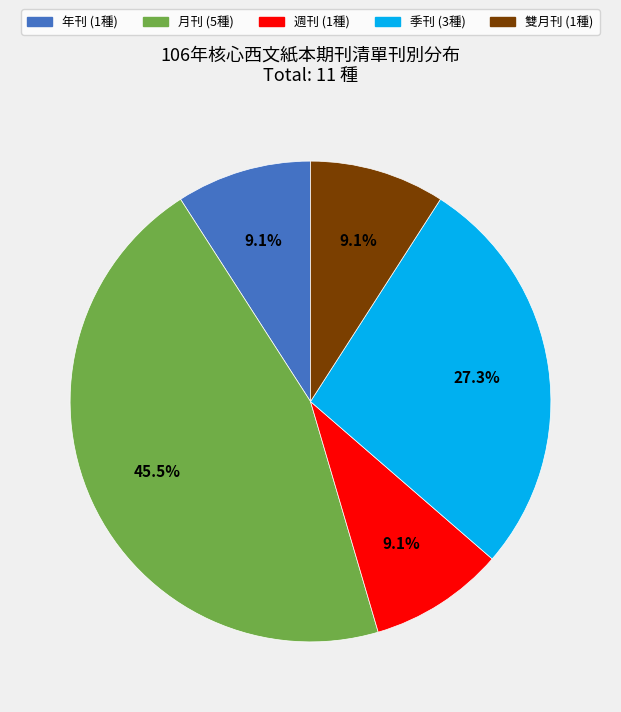

Between 雙月刊 and 月刊, which is larger?

月刊